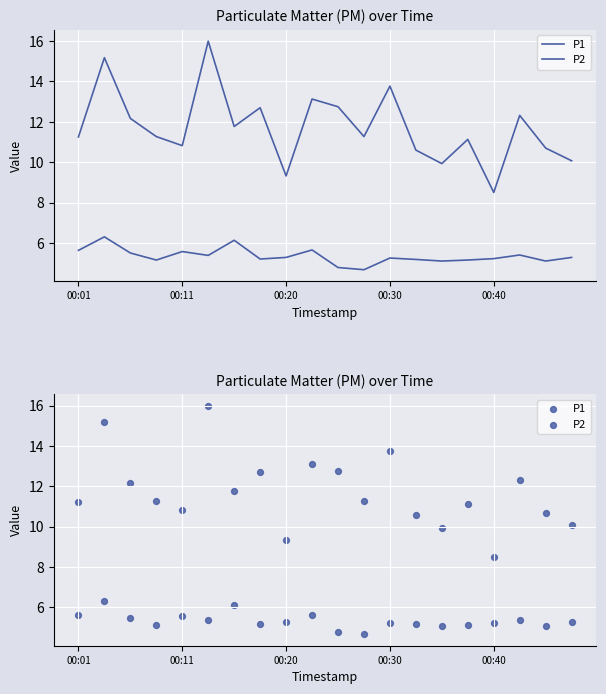

Which series reaches the minimum Y coordinate?

P2